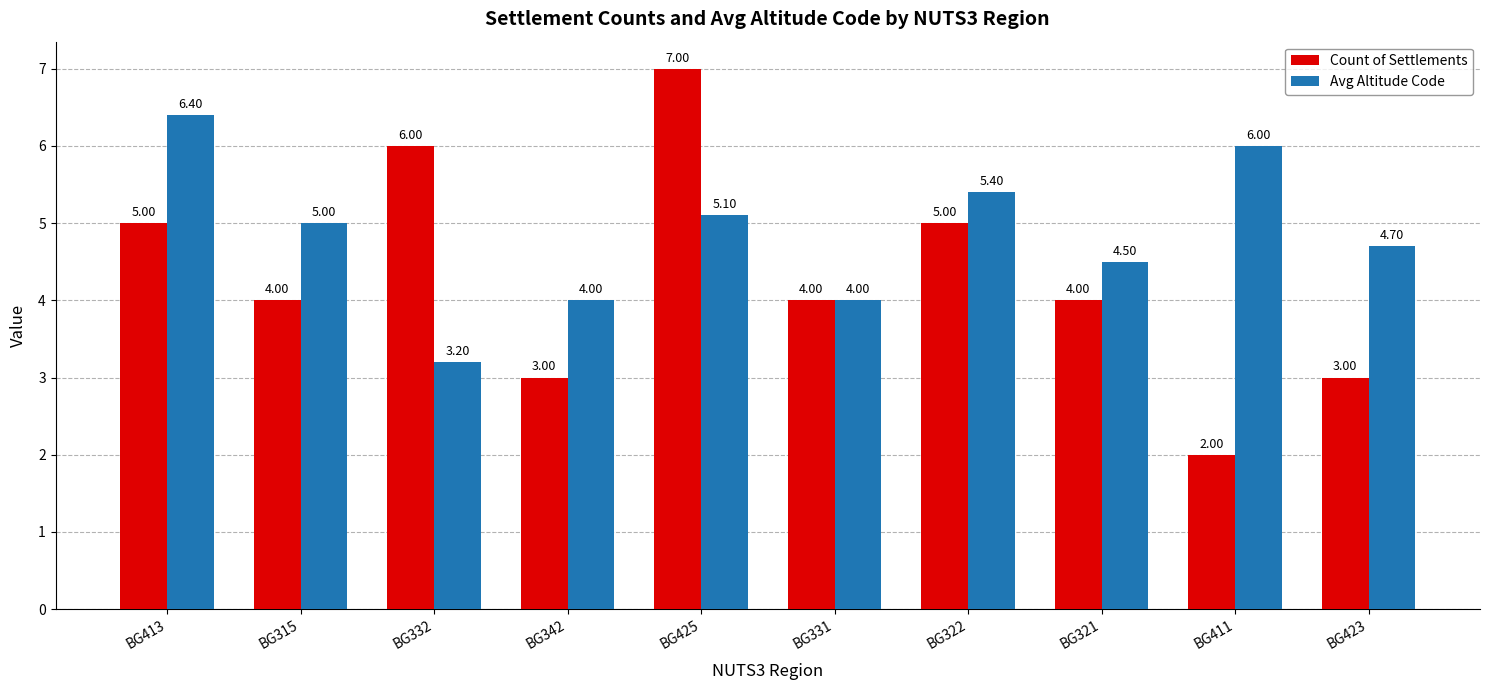

How many Count of Settlements values are between 3 and 5?

7